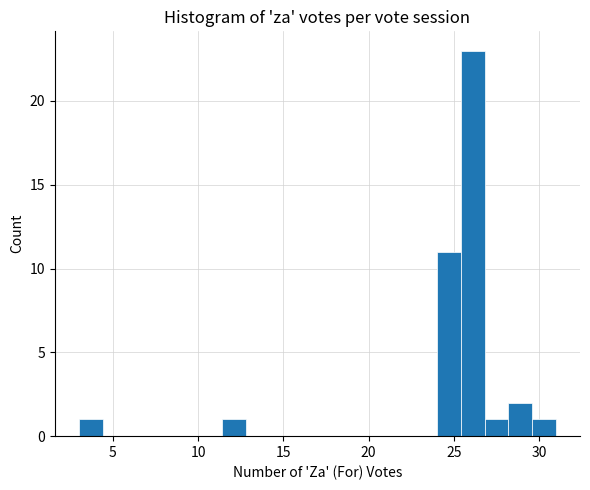

Read against the x-axis, roughly where is the centre of the tallest bar?

26.0